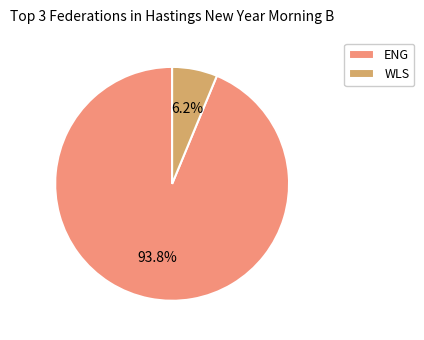

Rank the categories by value from highest to lowest.

ENG, WLS